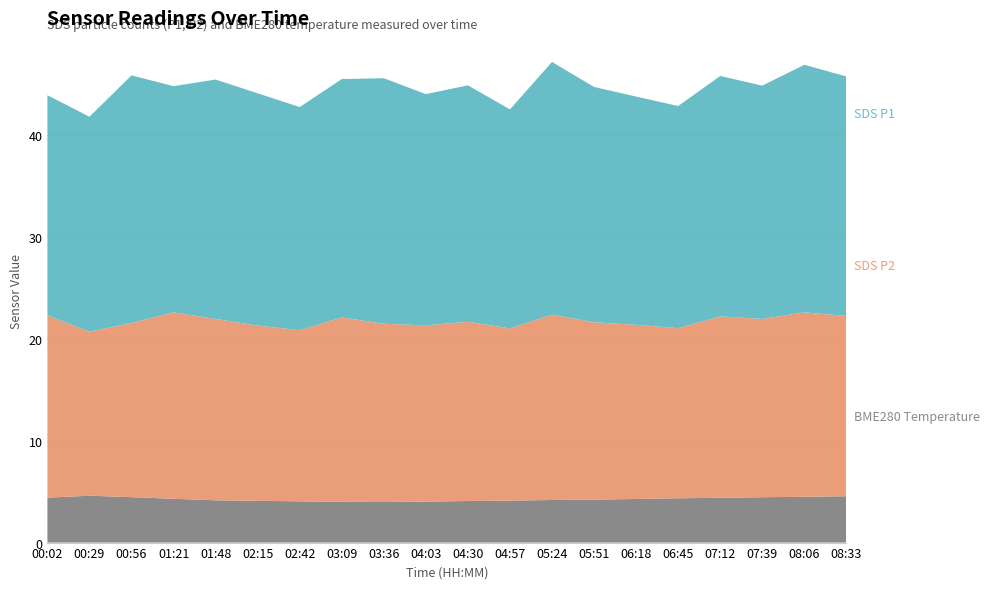

Reading left to right, list all the values displayed in this chart.

SDS_P1: 00:02=21.6	00:29=21.1	00:56=24.3	01:21=22.2	01:48=23.5	02:15=22.8	02:42=21.9	03:09=23.4	03:36=24.1	04:03=22.7	04:30=23.2	04:57=21.5	05:24=24.8	05:51=23.1	06:18=22.4	06:45=21.8	07:12=23.6	07:39=22.9	08:06=24.3	08:33=23.5
SDS_P2: 00:02=17.9	00:29=16.1	00:56=17.1	01:21=18.3	01:48=17.8	02:15=17.2	02:42=16.8	03:09=18.1	03:36=17.5	04:03=17.3	04:30=17.6	04:57=16.9	05:24=18.2	05:51=17.4	06:18=17.1	06:45=16.7	07:12=17.8	07:39=17.5	08:06=18.1	08:33=17.7
BME280_temperature: 00:02=4.4	00:29=4.6	00:56=4.5	01:21=4.3	01:48=4.2	02:15=4.1	02:42=4.0	03:09=4.0	03:36=4.0	04:03=4.0	04:30=4.1	04:57=4.1	05:24=4.2	05:51=4.2	06:18=4.3	06:45=4.3	07:12=4.4	07:39=4.5	08:06=4.5	08:33=4.5